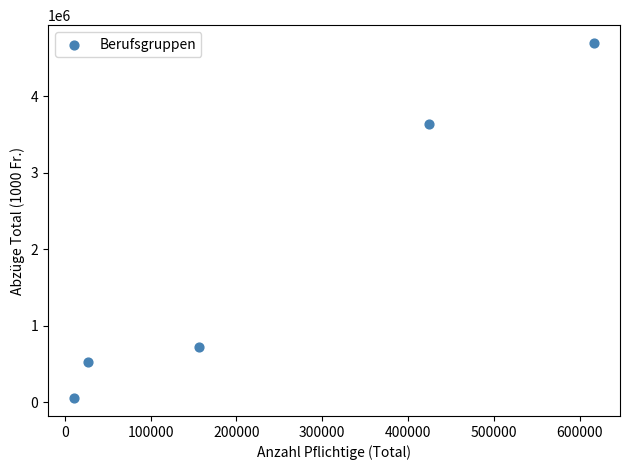

What is the average X value?

246748.4